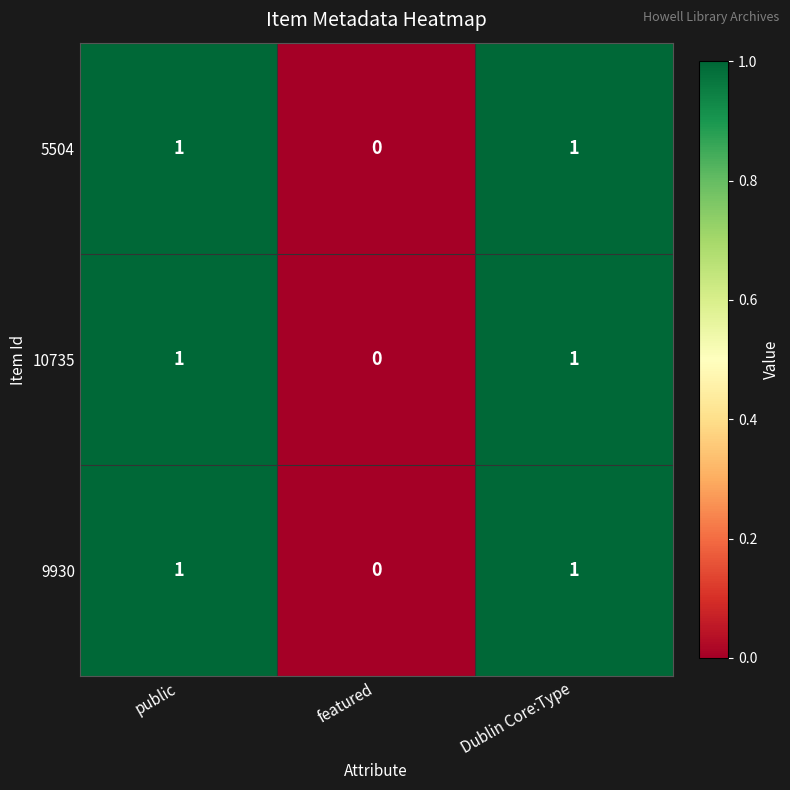

What is the total value across all series at Dublin Core:Type?

3